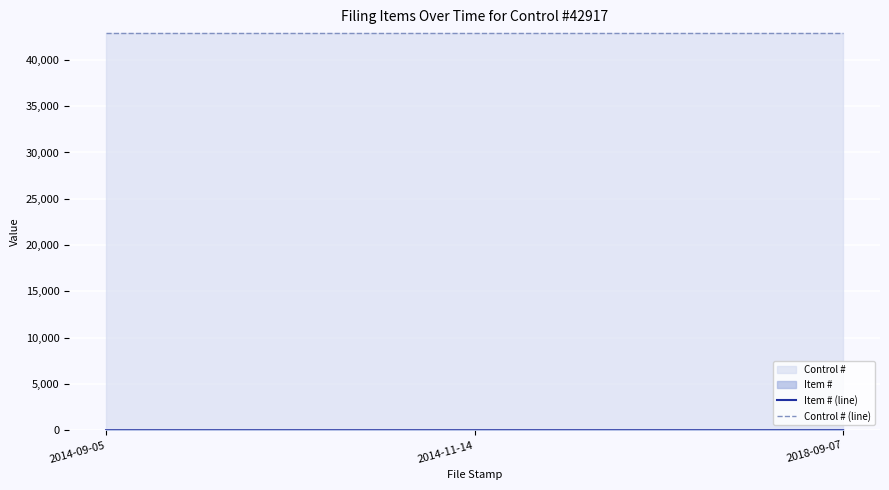

What is the greatest value displayed?

42917